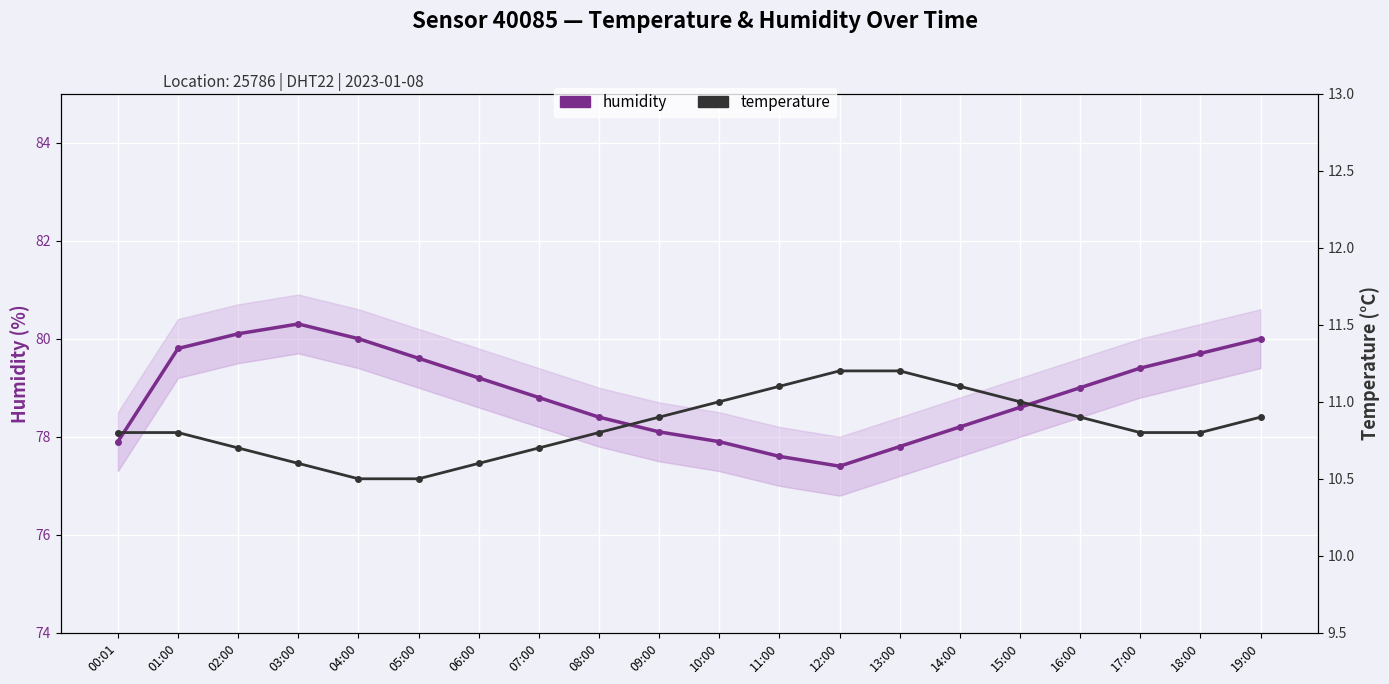

How many data points in humidity are less than 79?

10